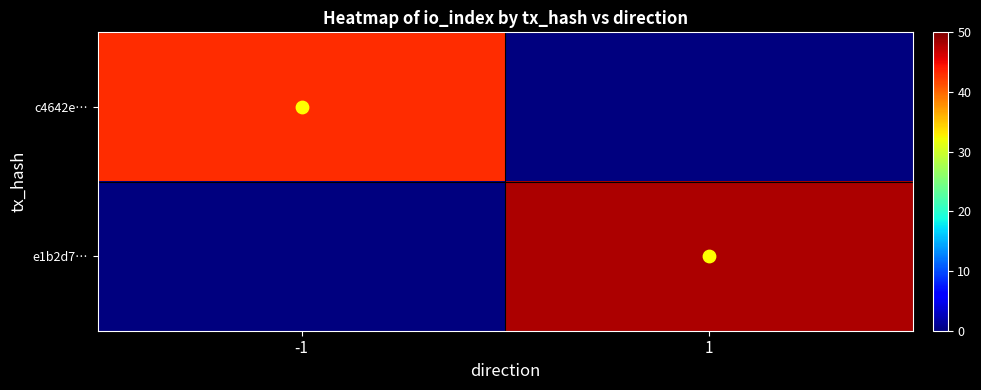

List the labels in order of c4642e… value, smallest first.

-1, 1